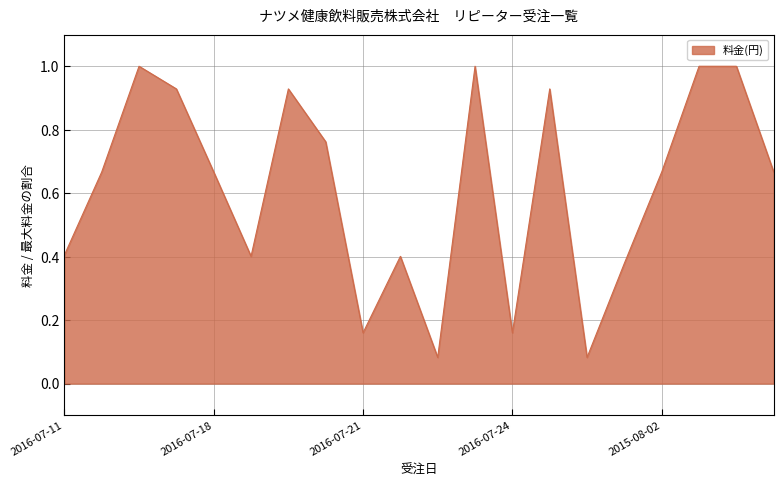

Does the chart have visible grid lines?

Yes